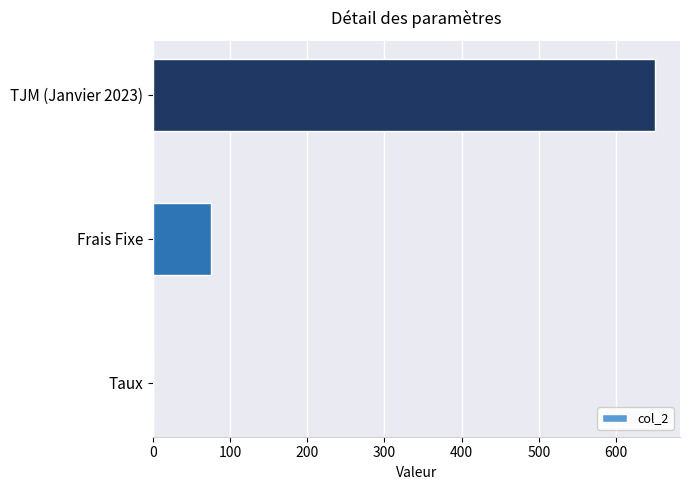

The chart shows a value of 650.0 at TJM (Janvier 2023). True or false?

True